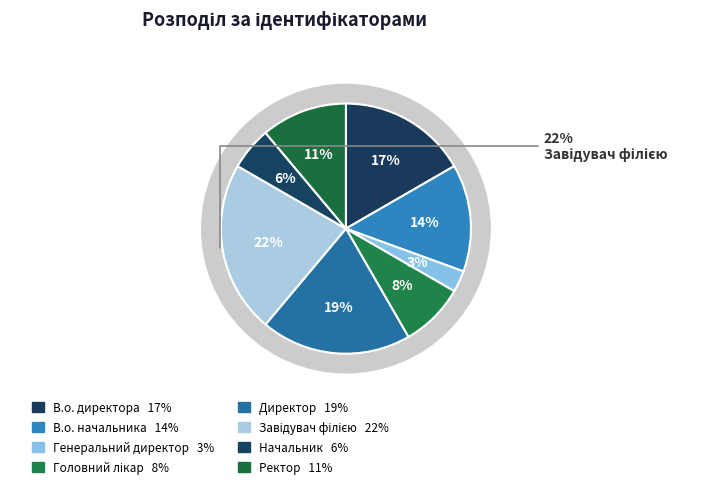

How many segments does this pie chart have?

8